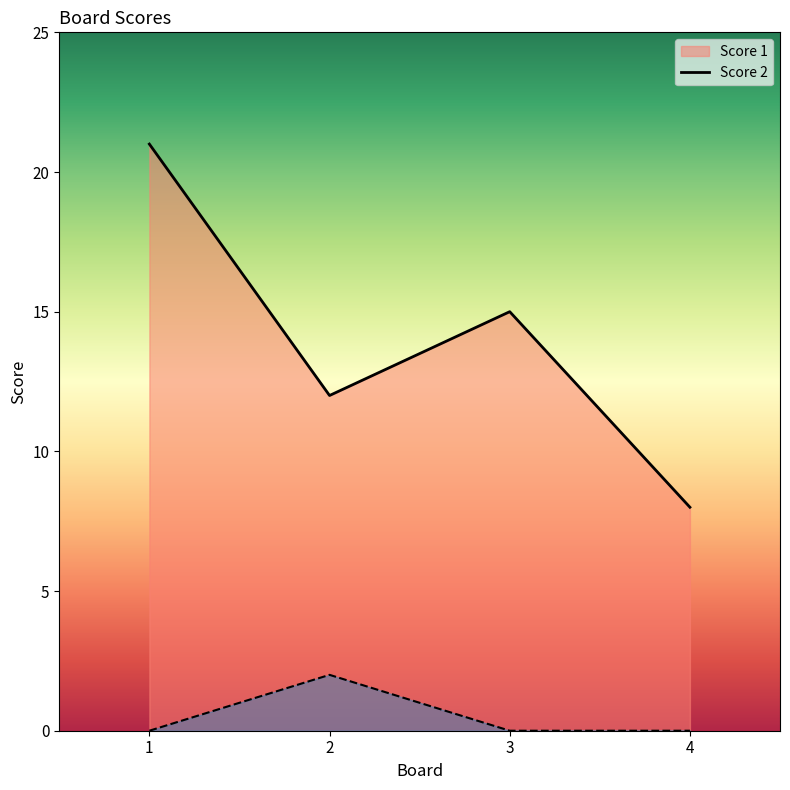

In Score 1, how many points are higher than both neighbors (excluding endpoints)?

1